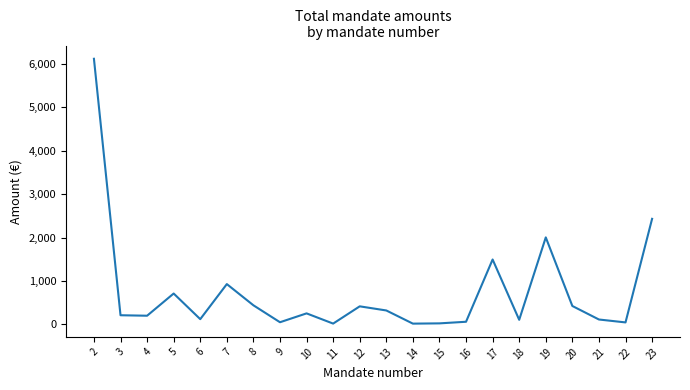

The value at 4 is 202. True or false?

True